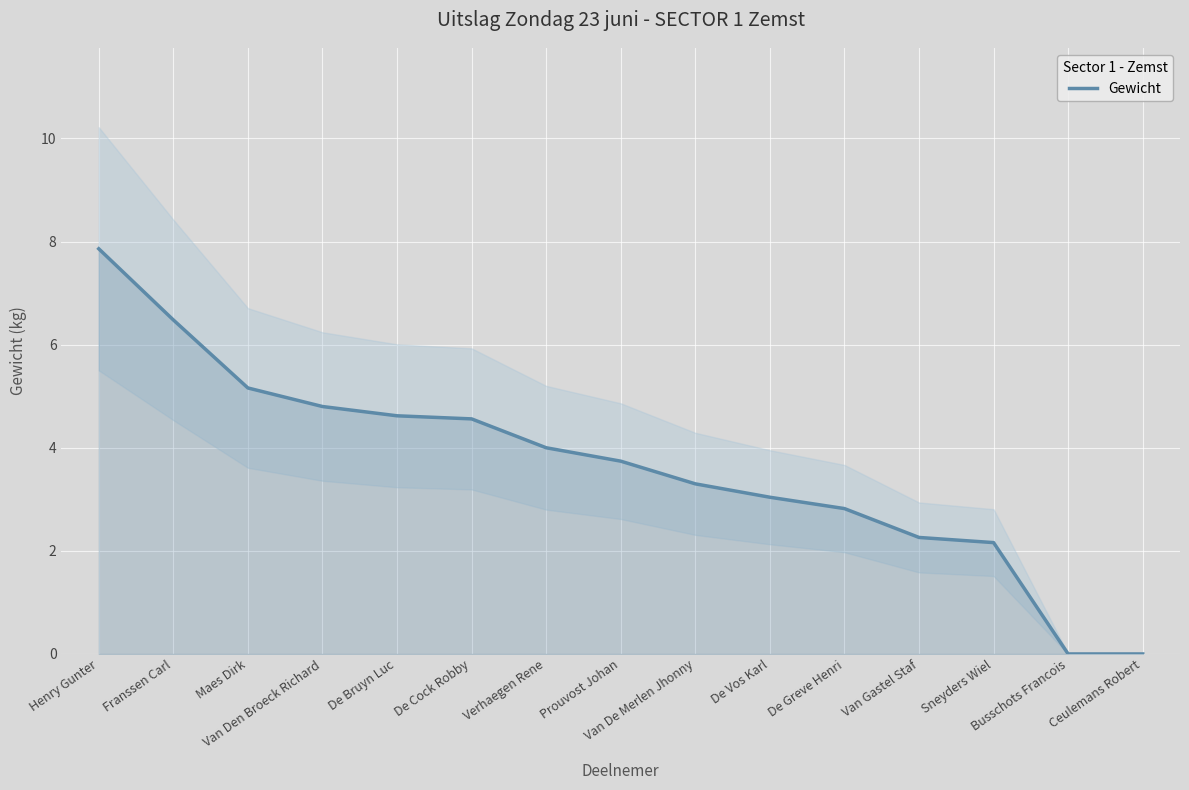

What position from the right is Maes Dirk?

13